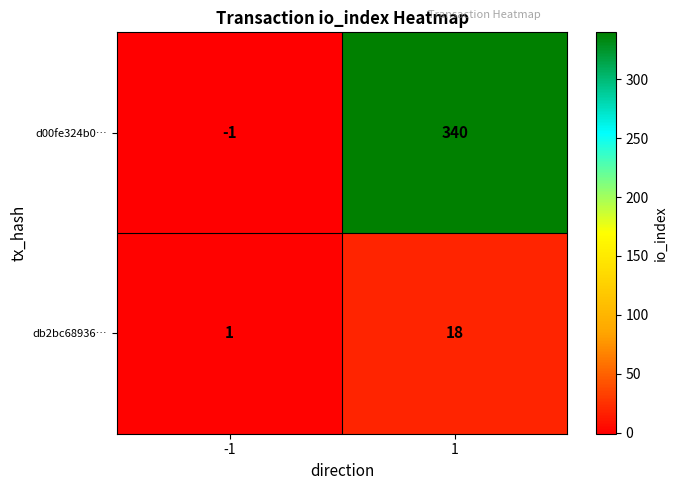

Between -1 and 1, which series saw the biggest shift?

d00fe324b0…